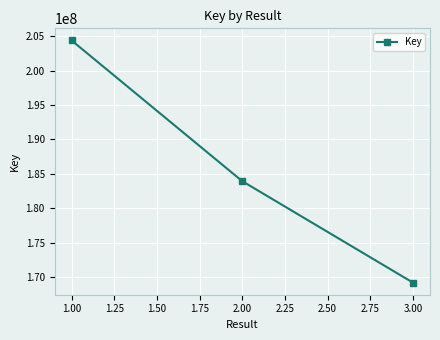

Rank the categories by value from highest to lowest.

1.00, 2.00, 3.00